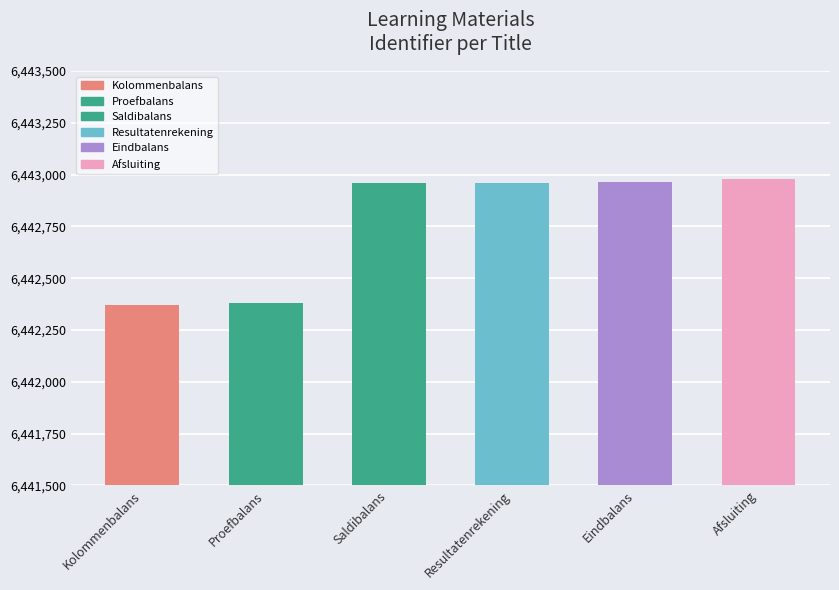

Which has a higher value, Proefbalans or Afsluiting?

Afsluiting